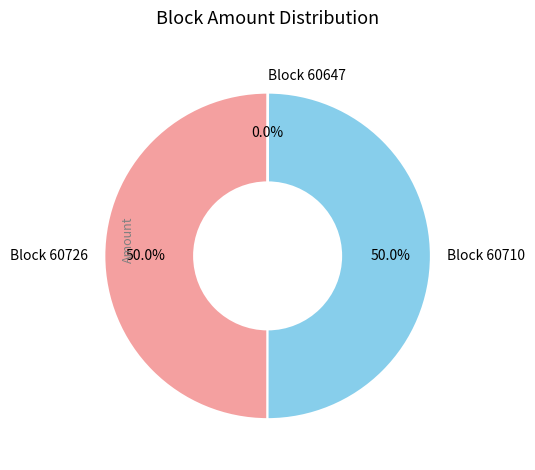

How much of the chart is everything except Block 60710?

50.0%